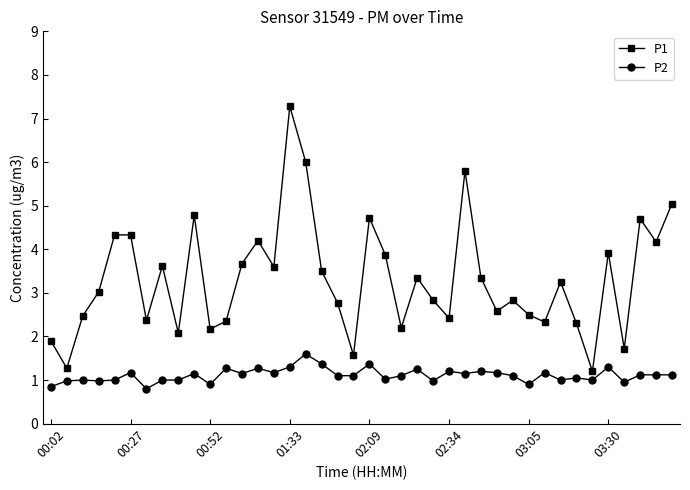

True or false: P2 and P1 intersect in this chart.

False